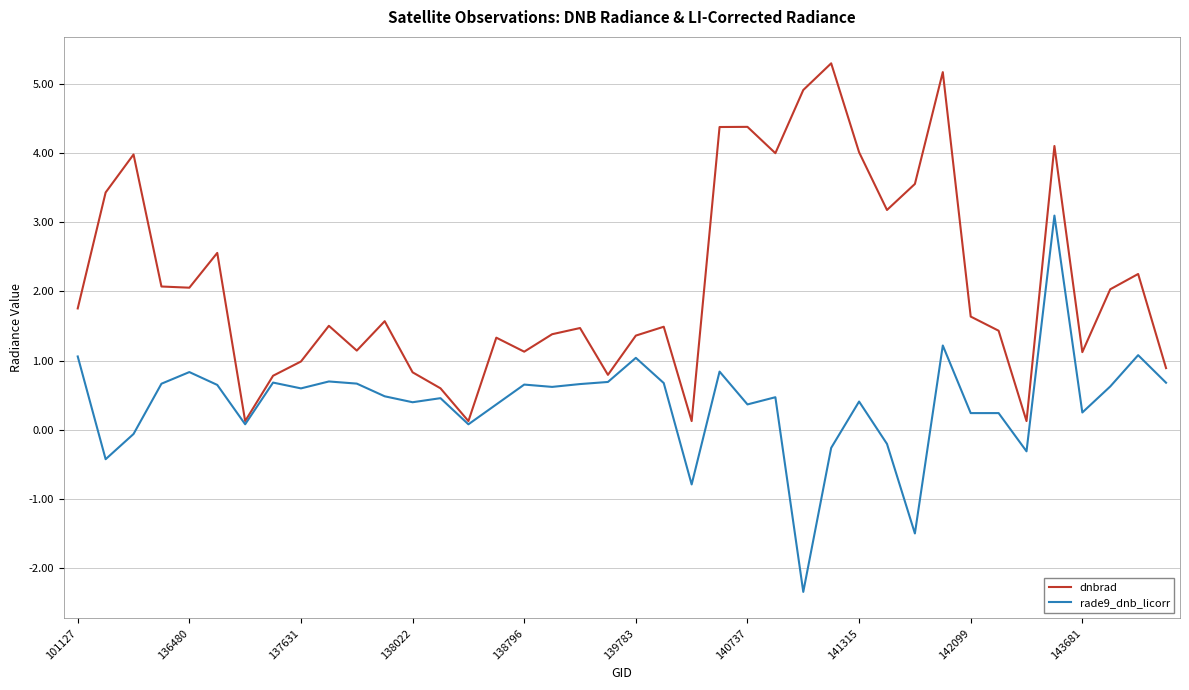

Which series has the largest total across all categories?

dnbrad